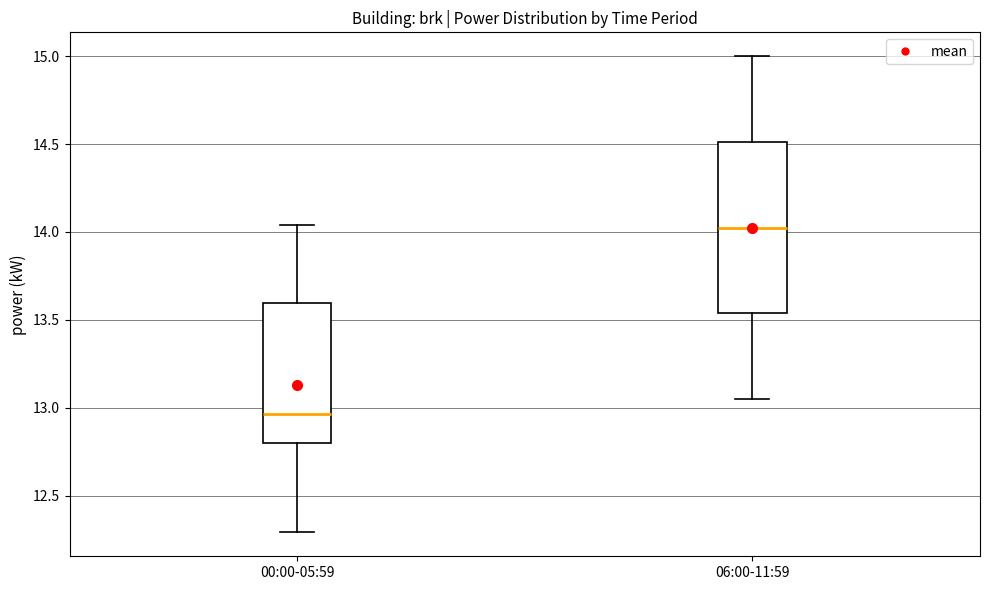

Comparing the boxes themselves (not the whiskers), which one is the tallest?

06:00-11:59